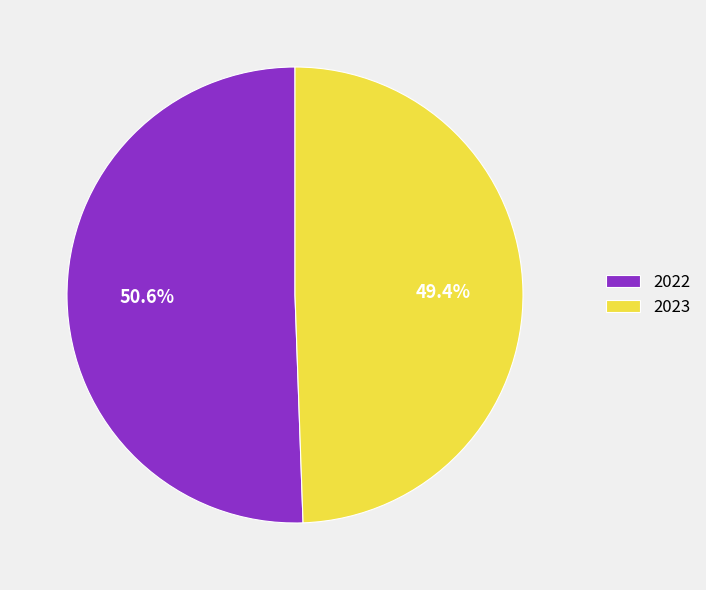

Which category has the biggest portion of the pie?

2022